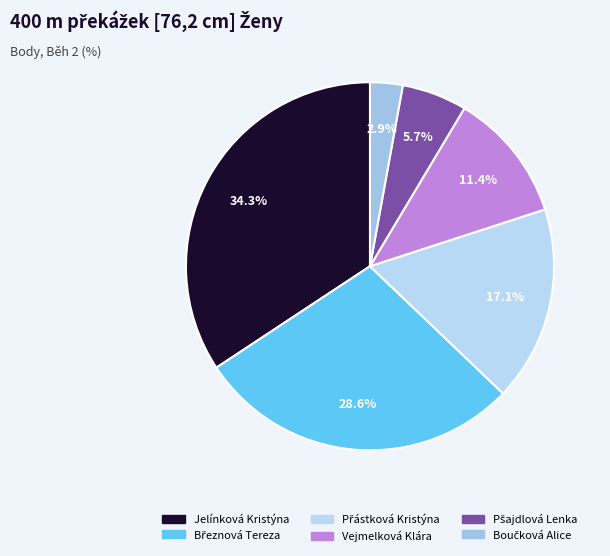

How many segments does this pie chart have?

6